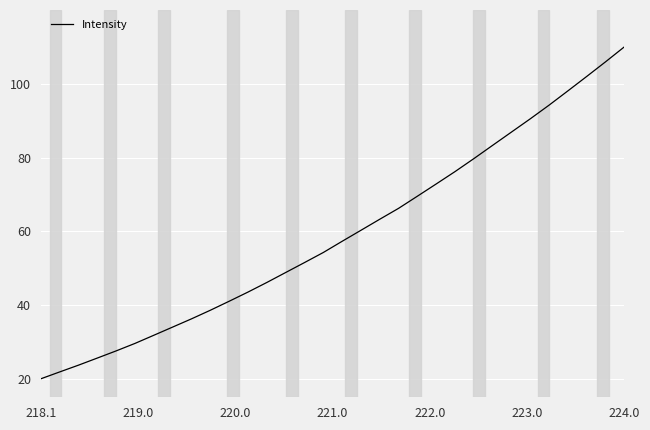

Does the chart display data point markers on the line(s)?

No